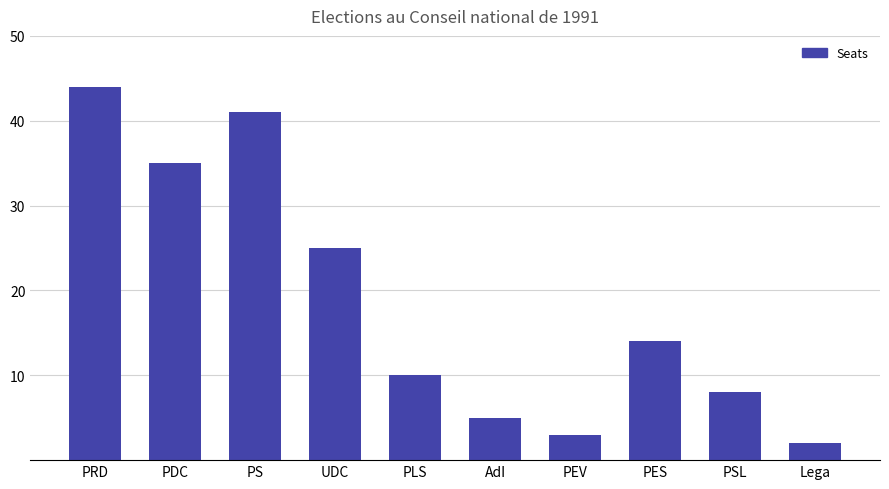

What is the sum of the values at PES and PRD?

58